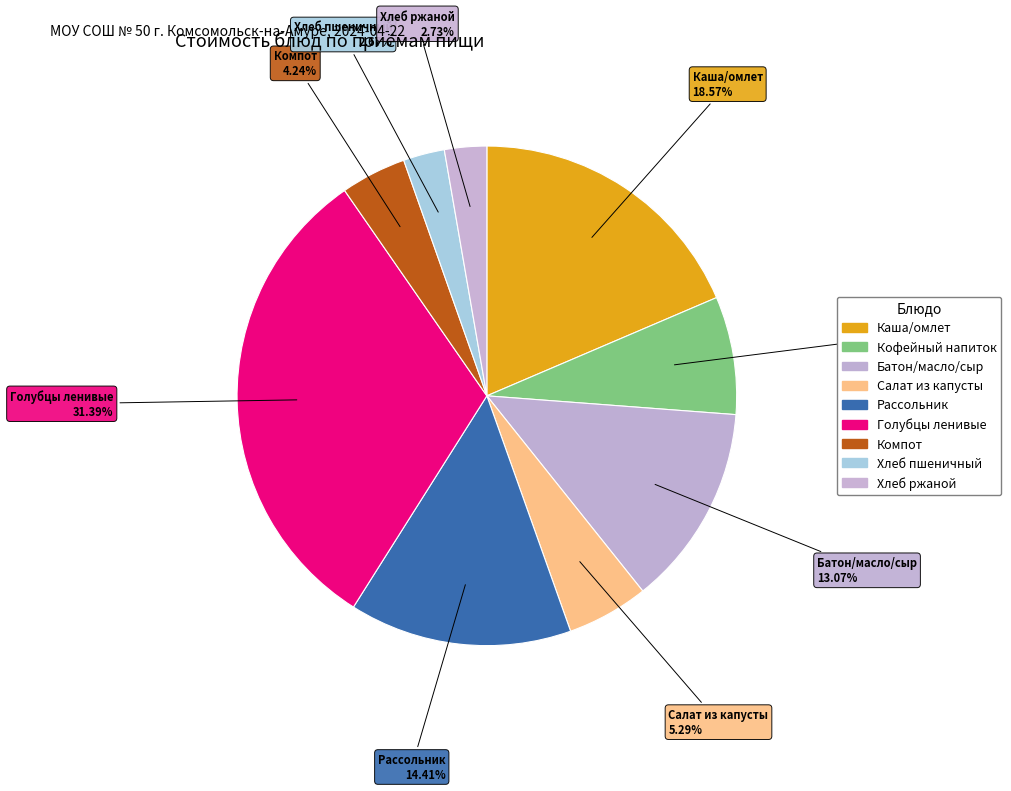

To the nearest percent, what portion does Компот represent?

4%